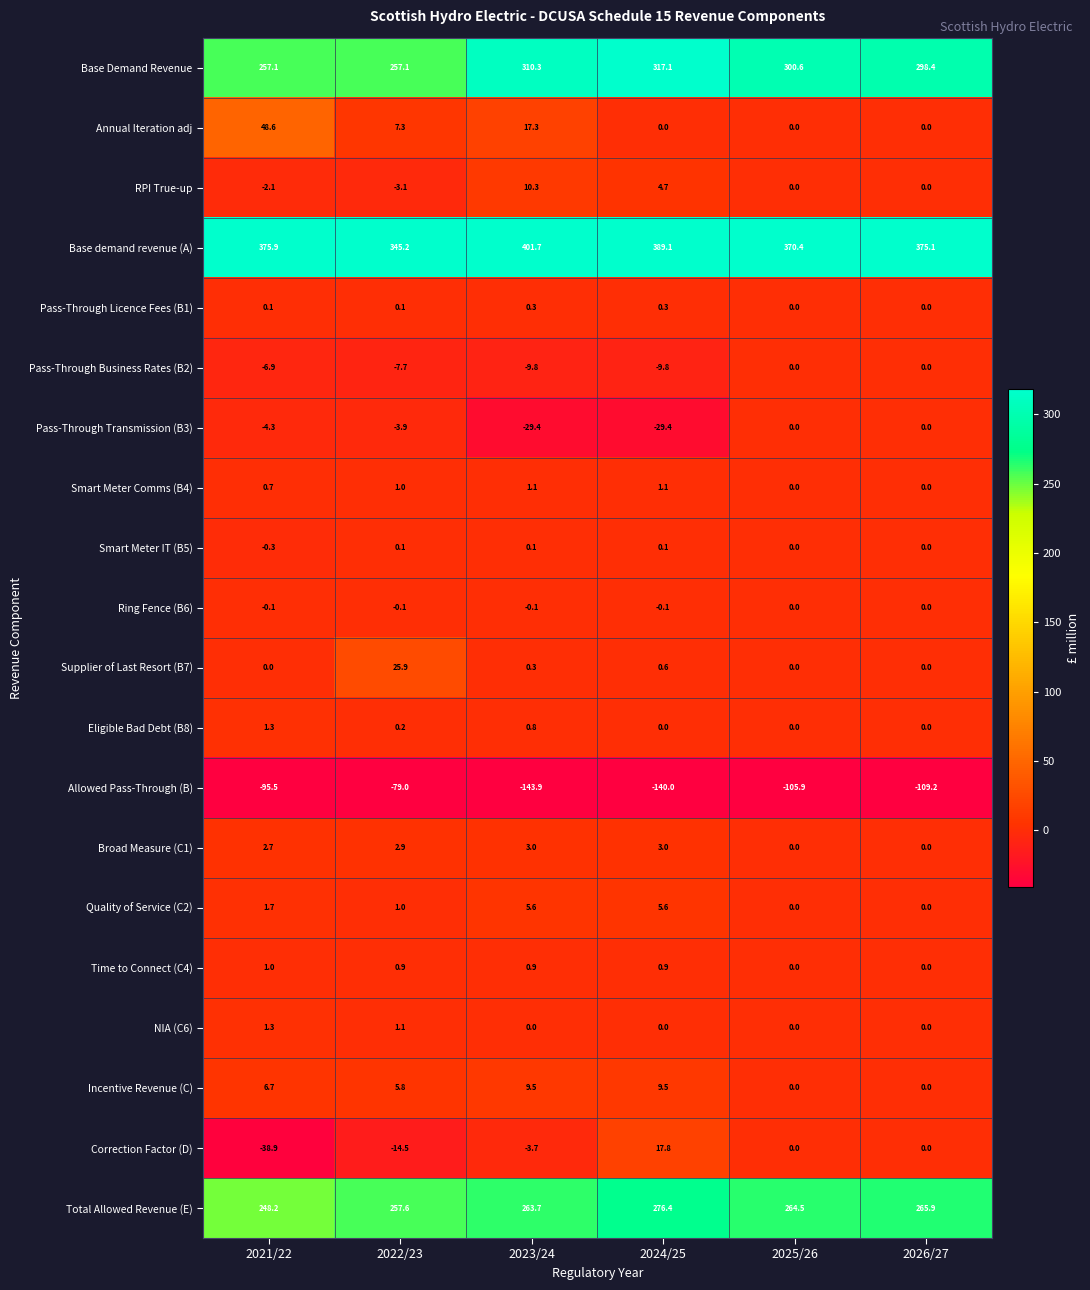

What is the greatest value displayed?

401.7